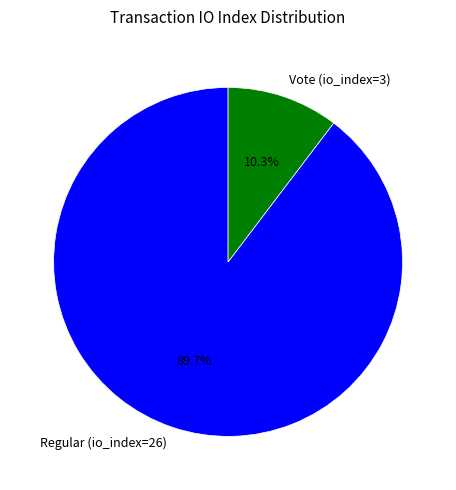

Count the number of slices in the pie.

2